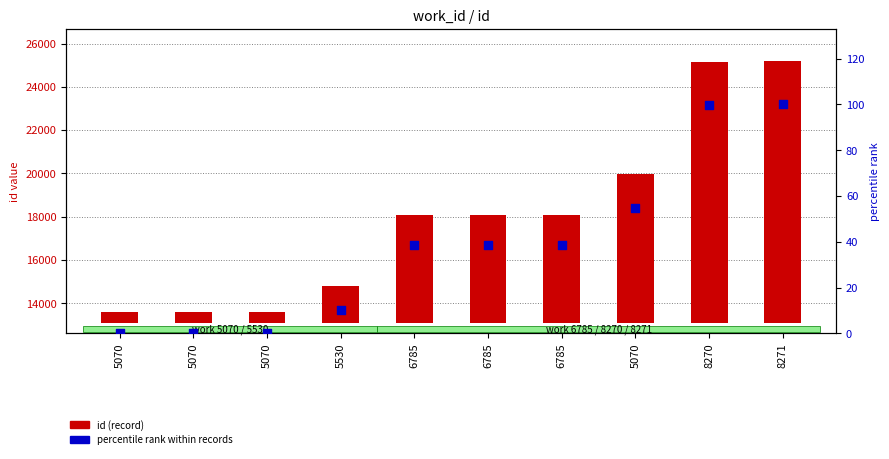

What are all the series names shown in the legend?

id (record), percentile rank within records